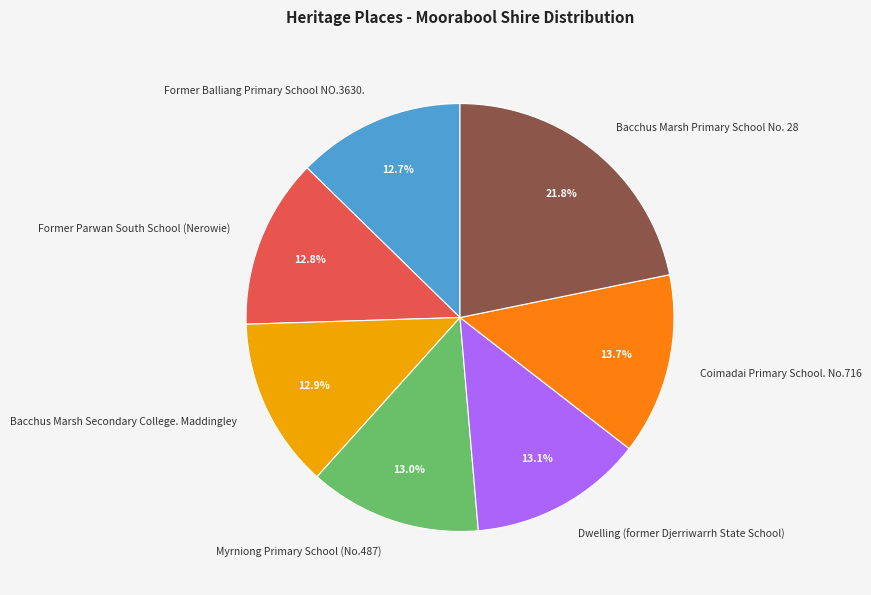

How many slices are in this pie chart?

7